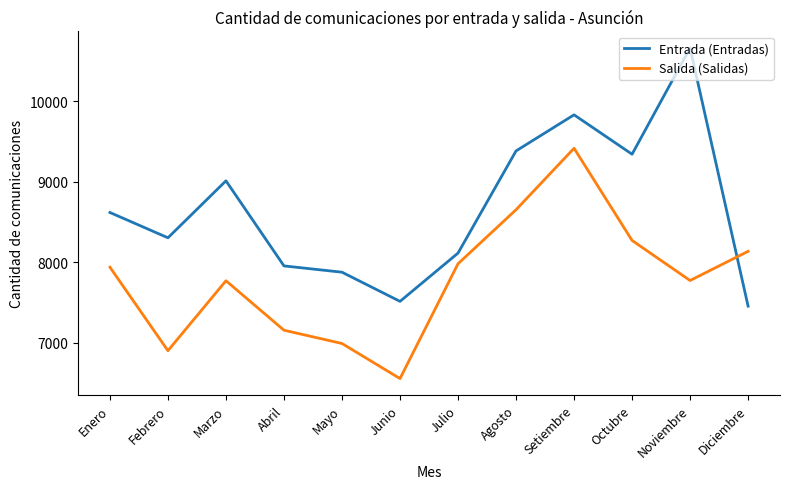

Which series has the largest total across all categories?

Entrada (Entradas)